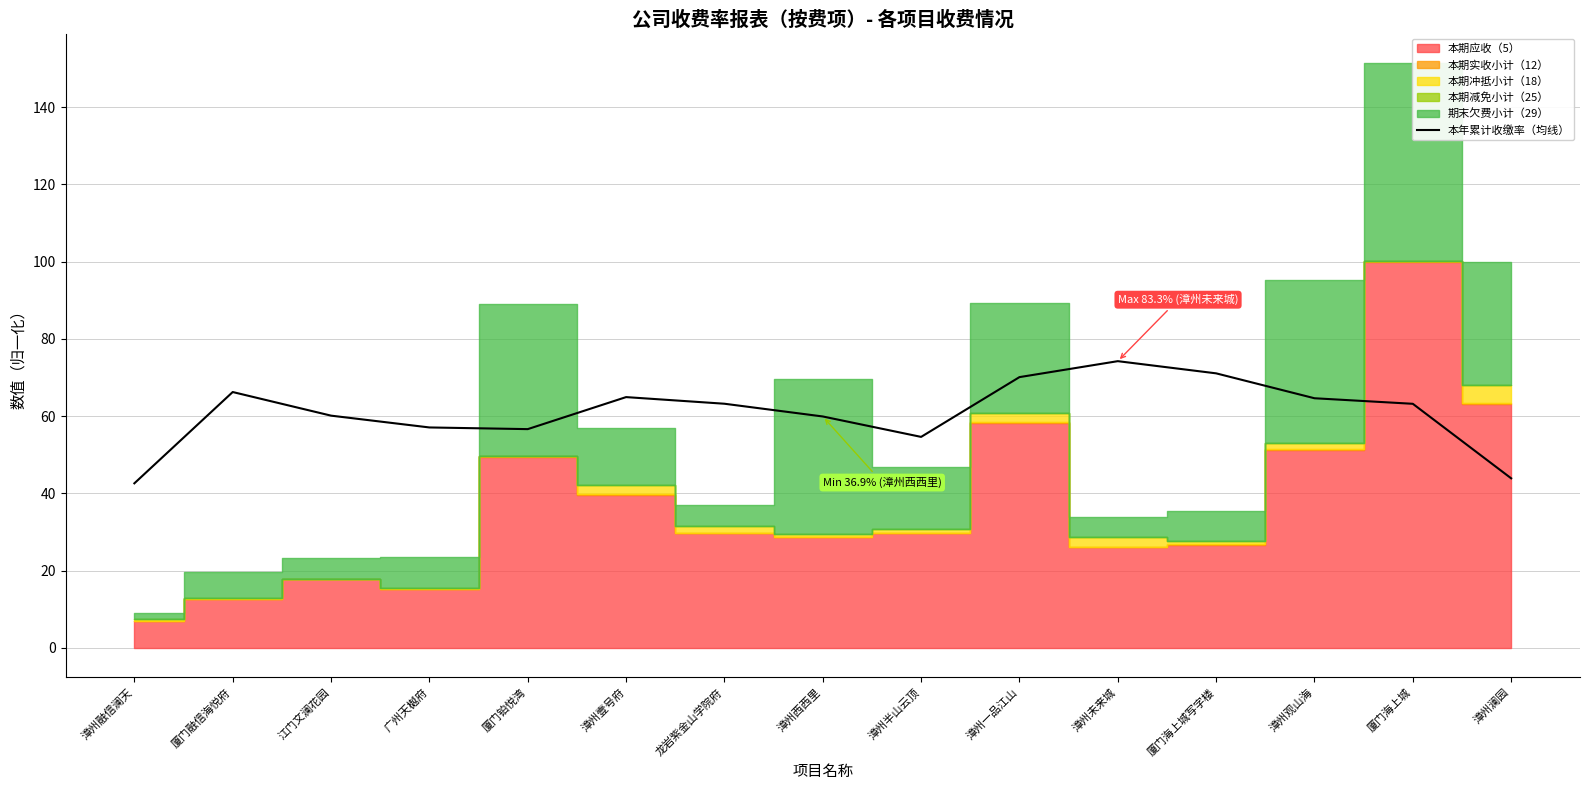

What is the difference between the maximum and minimum values?

31.6